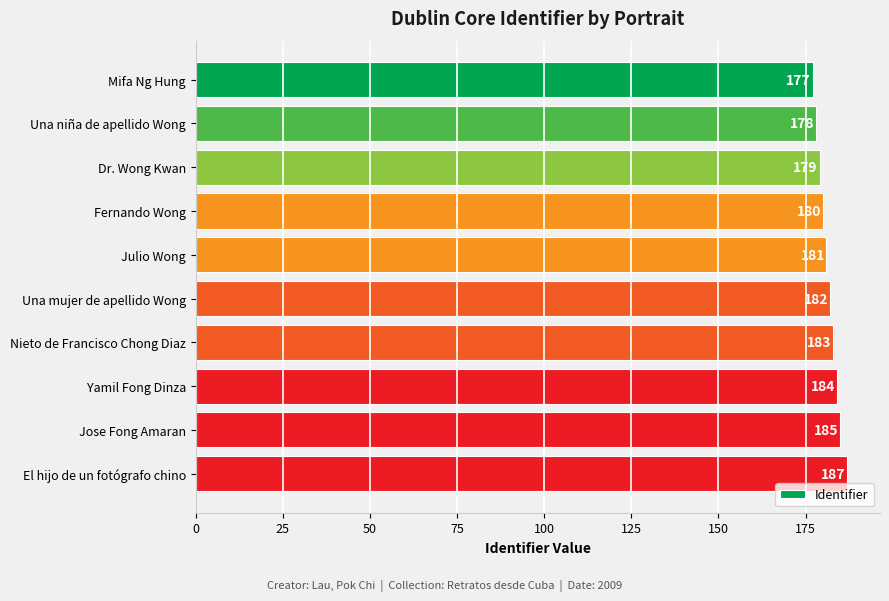

What is the sum of all values?

1816